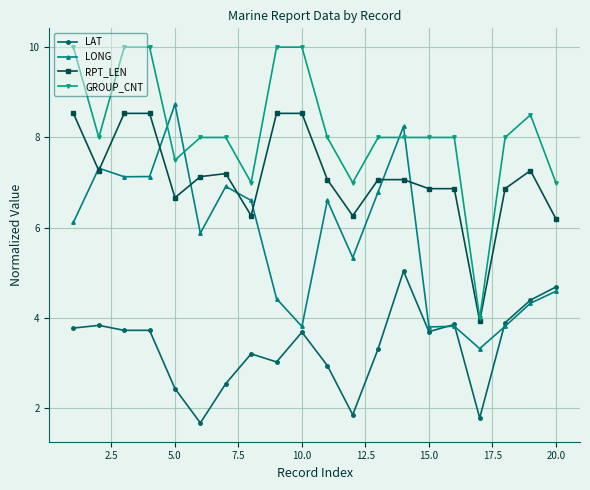

What is the greatest value displayed?

10.0